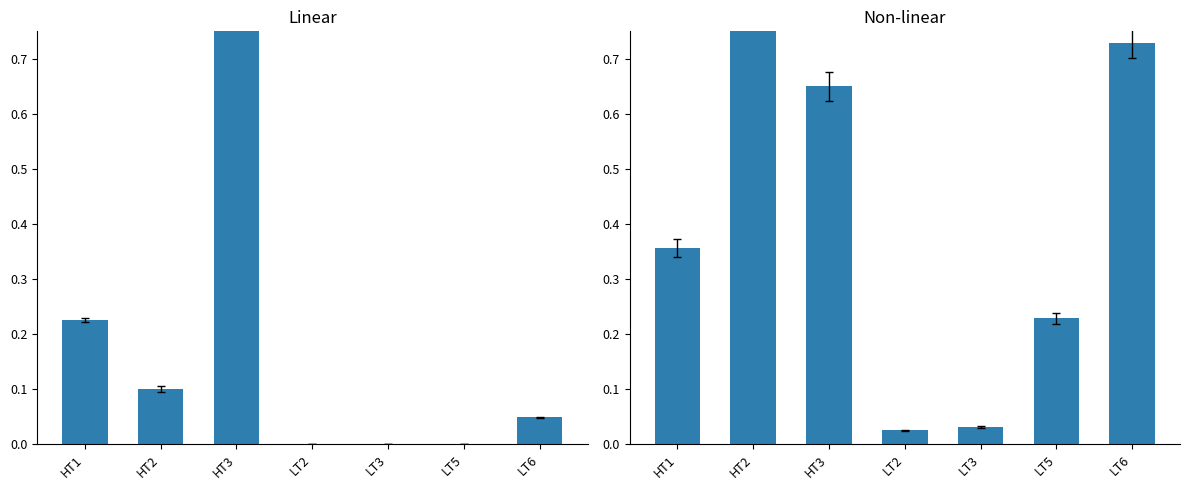

Are the bars grouped side by side (vs. stacked)?

Yes